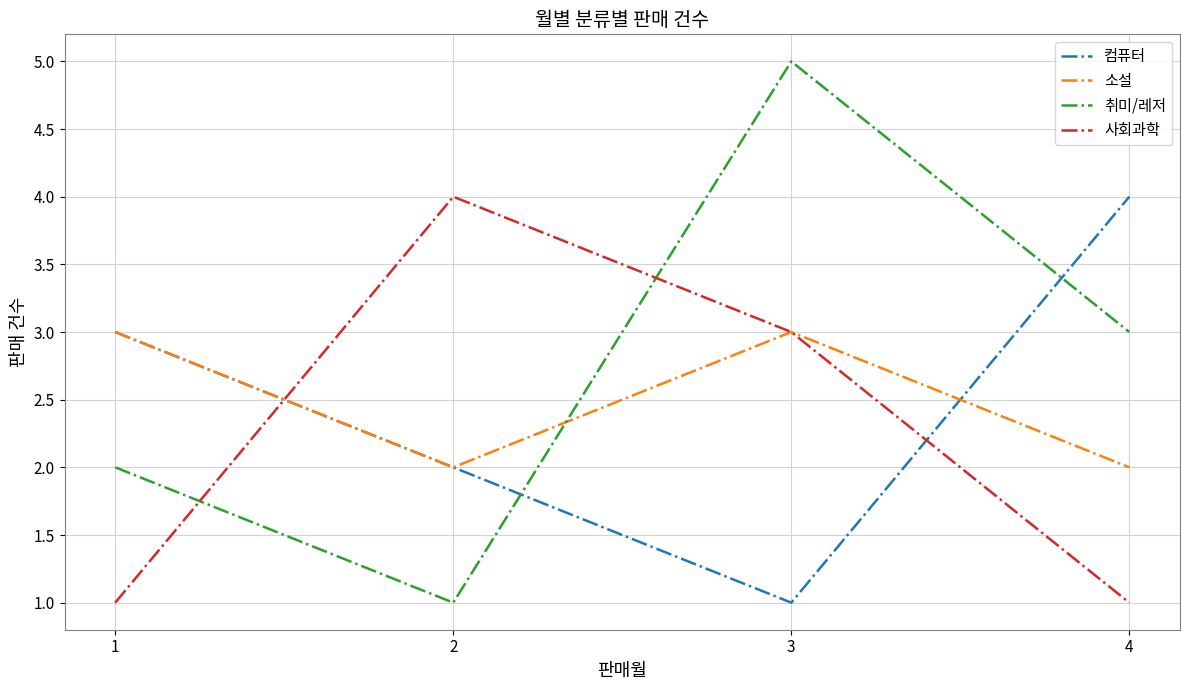

What is the average value of the 사회과학 series?

2